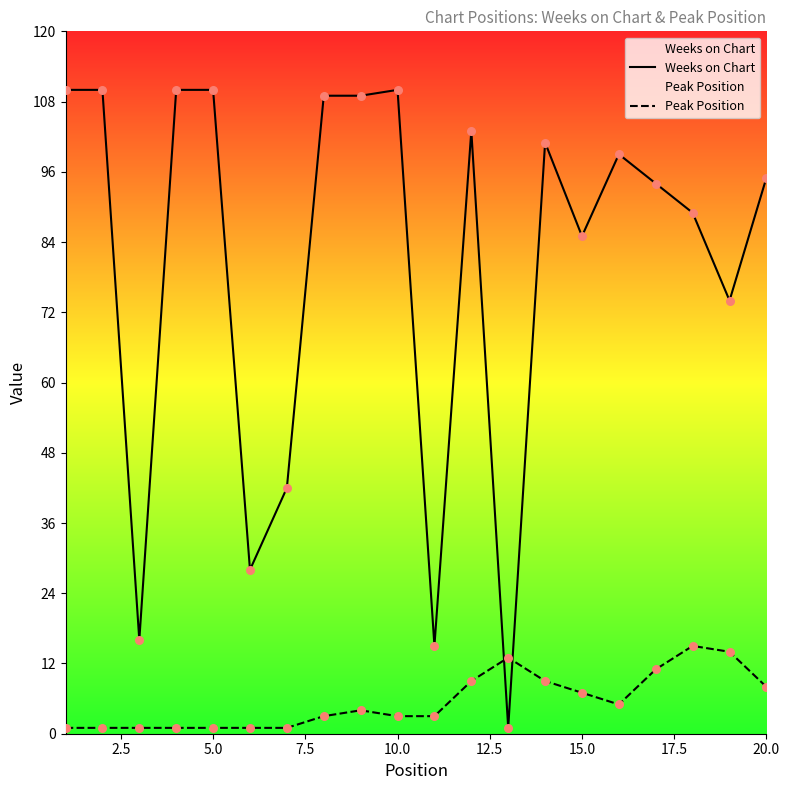

Which series has the largest total across all categories?

Weeks on Chart